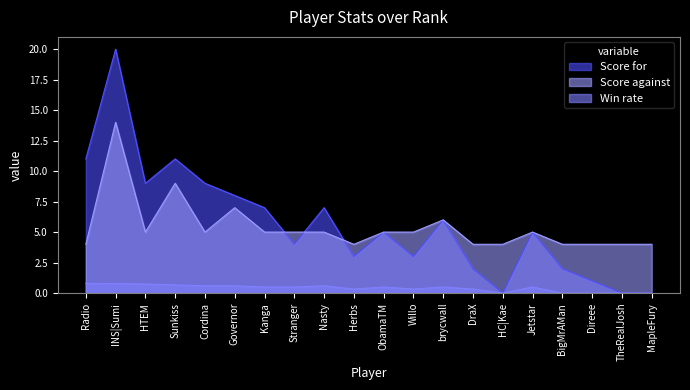

Which series ends up on top after the final intersection of Score for and Score against?

Score against